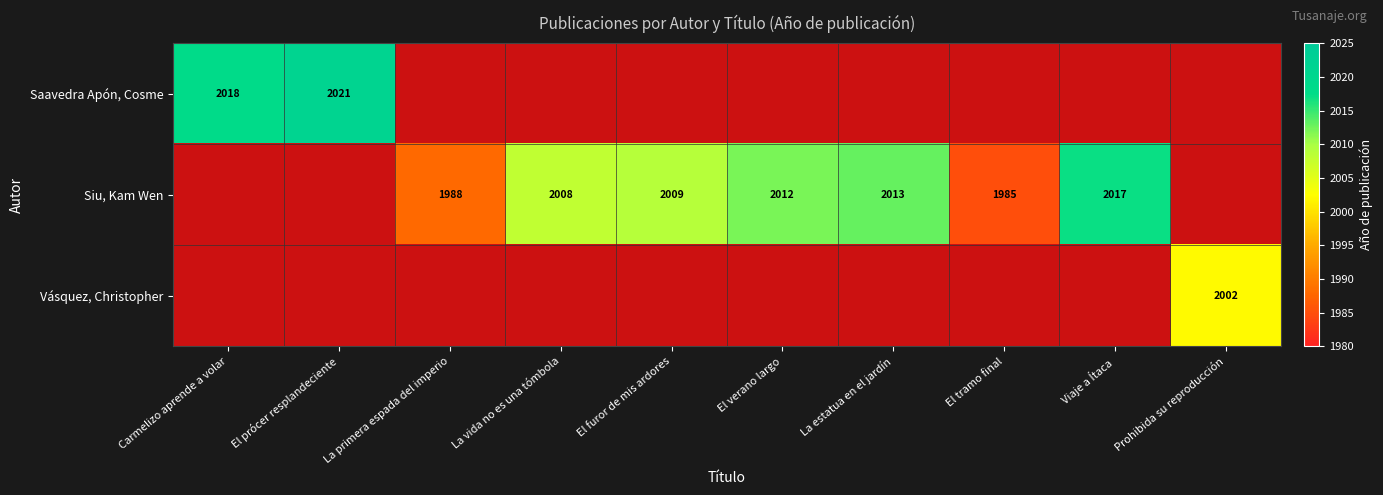

The value of Siu, Kam Wen at La estatua en el jardín is 2013. True or false?

True